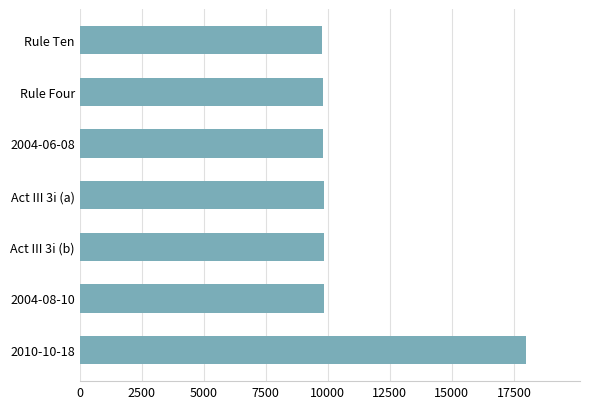

What is the minimum value shown in the chart?

9784